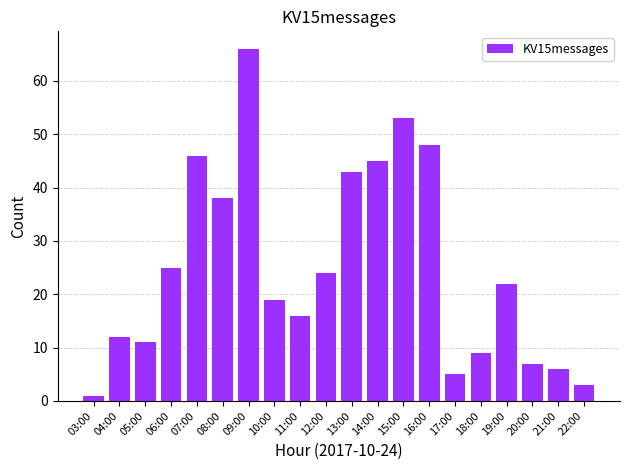

Reading left to right, extract all data points from this chart.

03:00=1	04:00=12	05:00=11	06:00=25	07:00=46	08:00=38	09:00=66	10:00=19	11:00=16	12:00=24	13:00=43	14:00=45	15:00=53	16:00=48	17:00=5	18:00=9	19:00=22	20:00=7	21:00=6	22:00=3